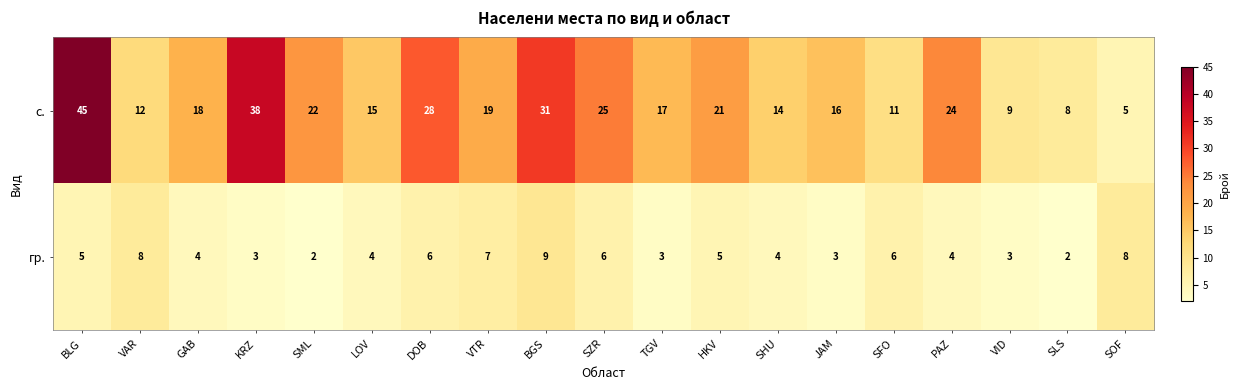

What is the greatest value displayed?

45